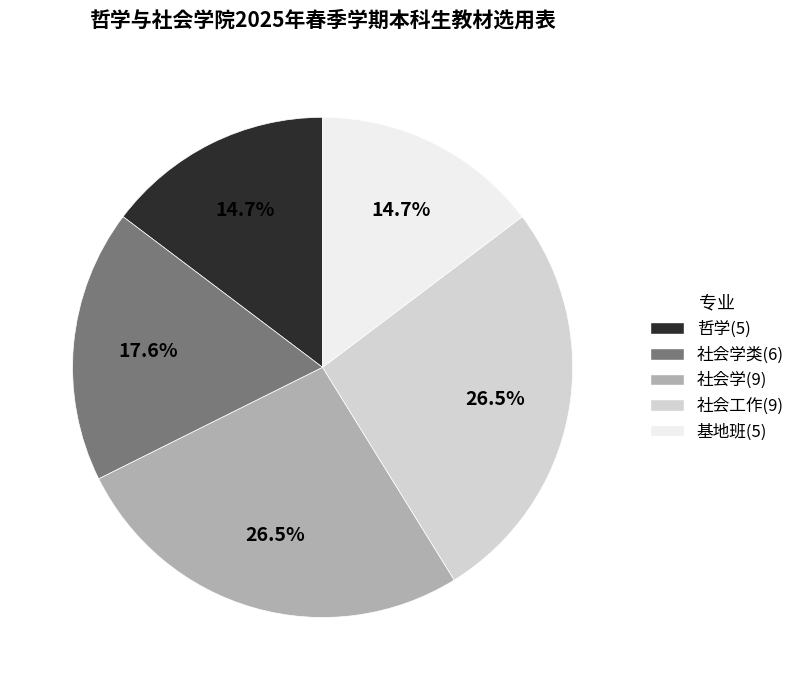

Which has a higher value, 社会工作(9) or 哲学(5)?

社会工作(9)